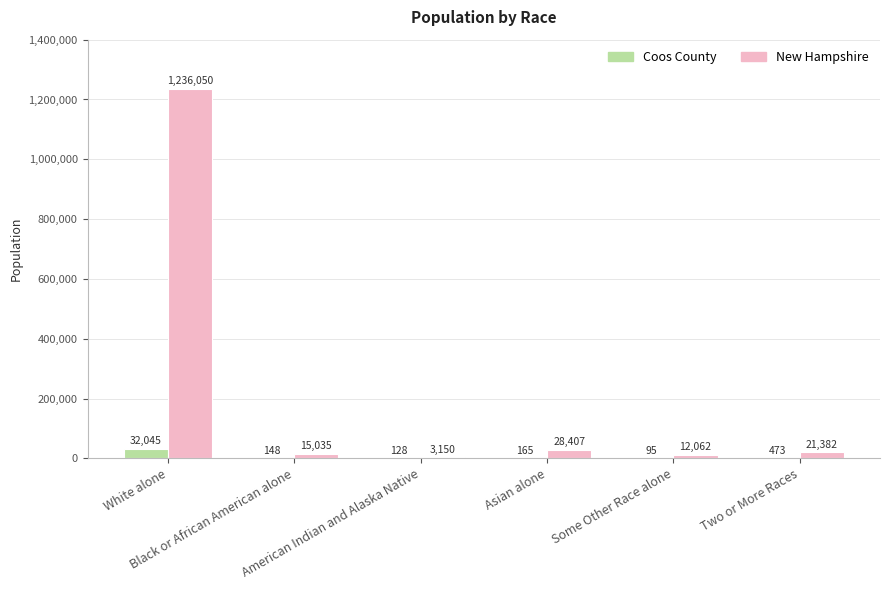

What are all the series names shown in the legend?

Coos County, New Hampshire